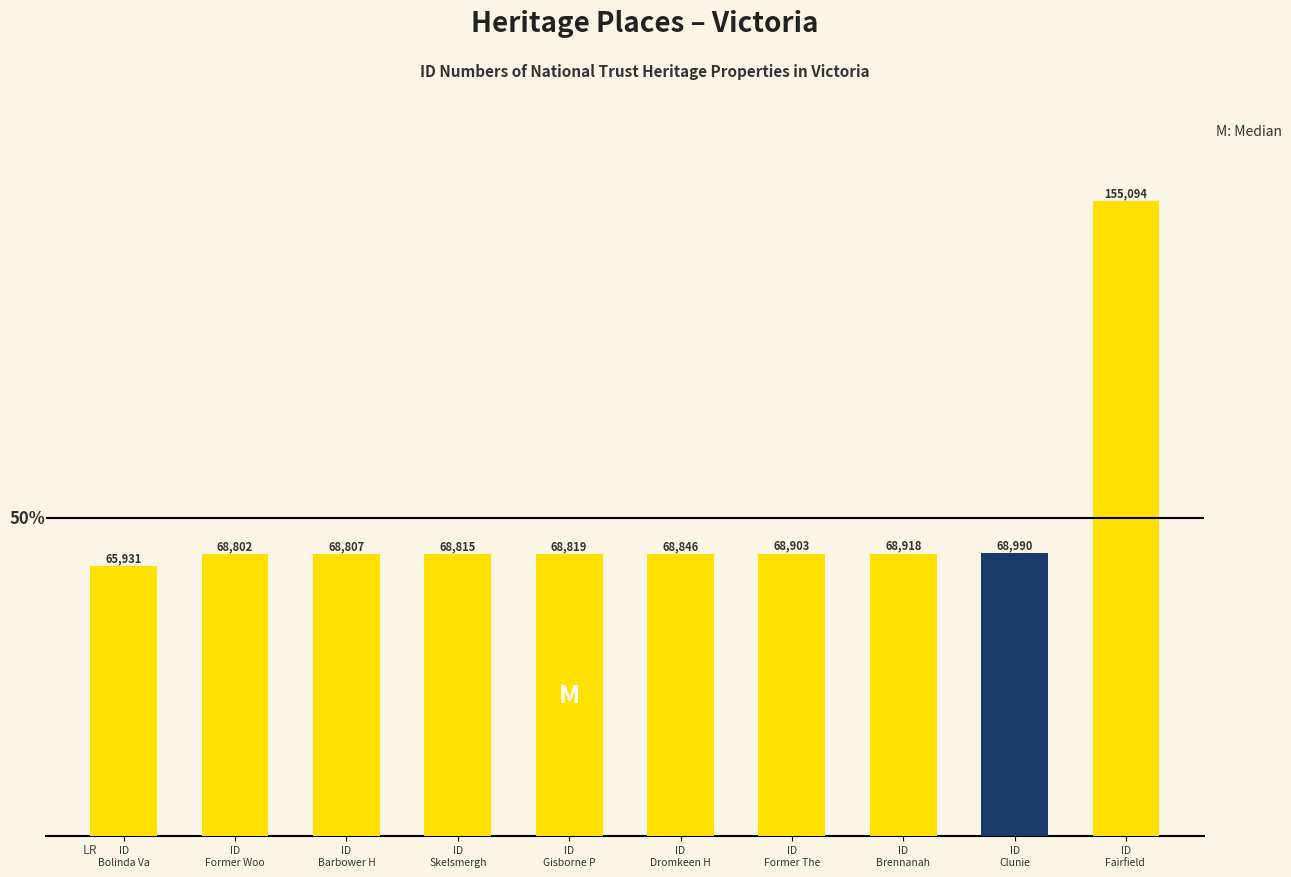

Where is the data nearest to the value 110512?

ID
Clunie